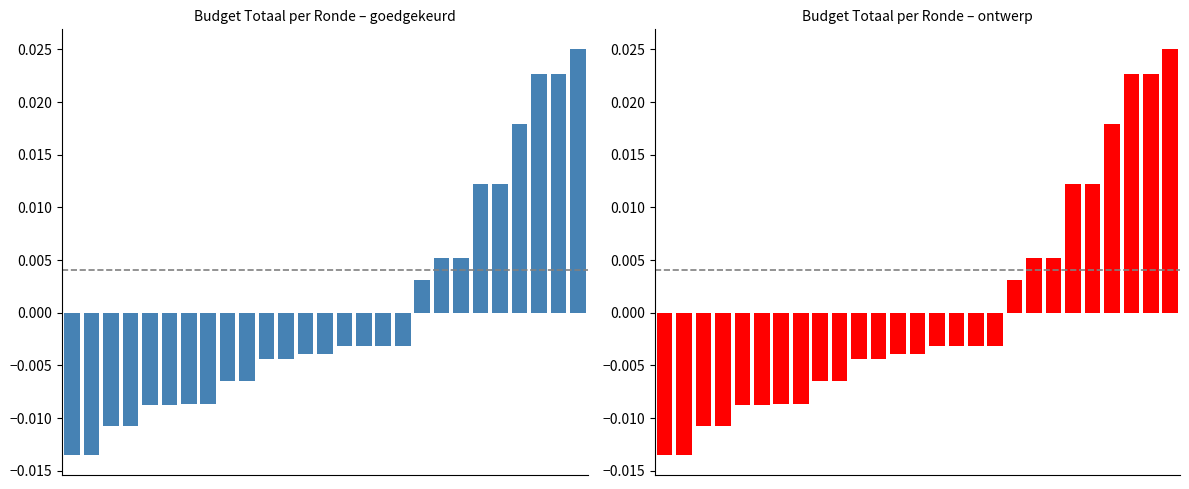

Count the number of categories in the chart.

27